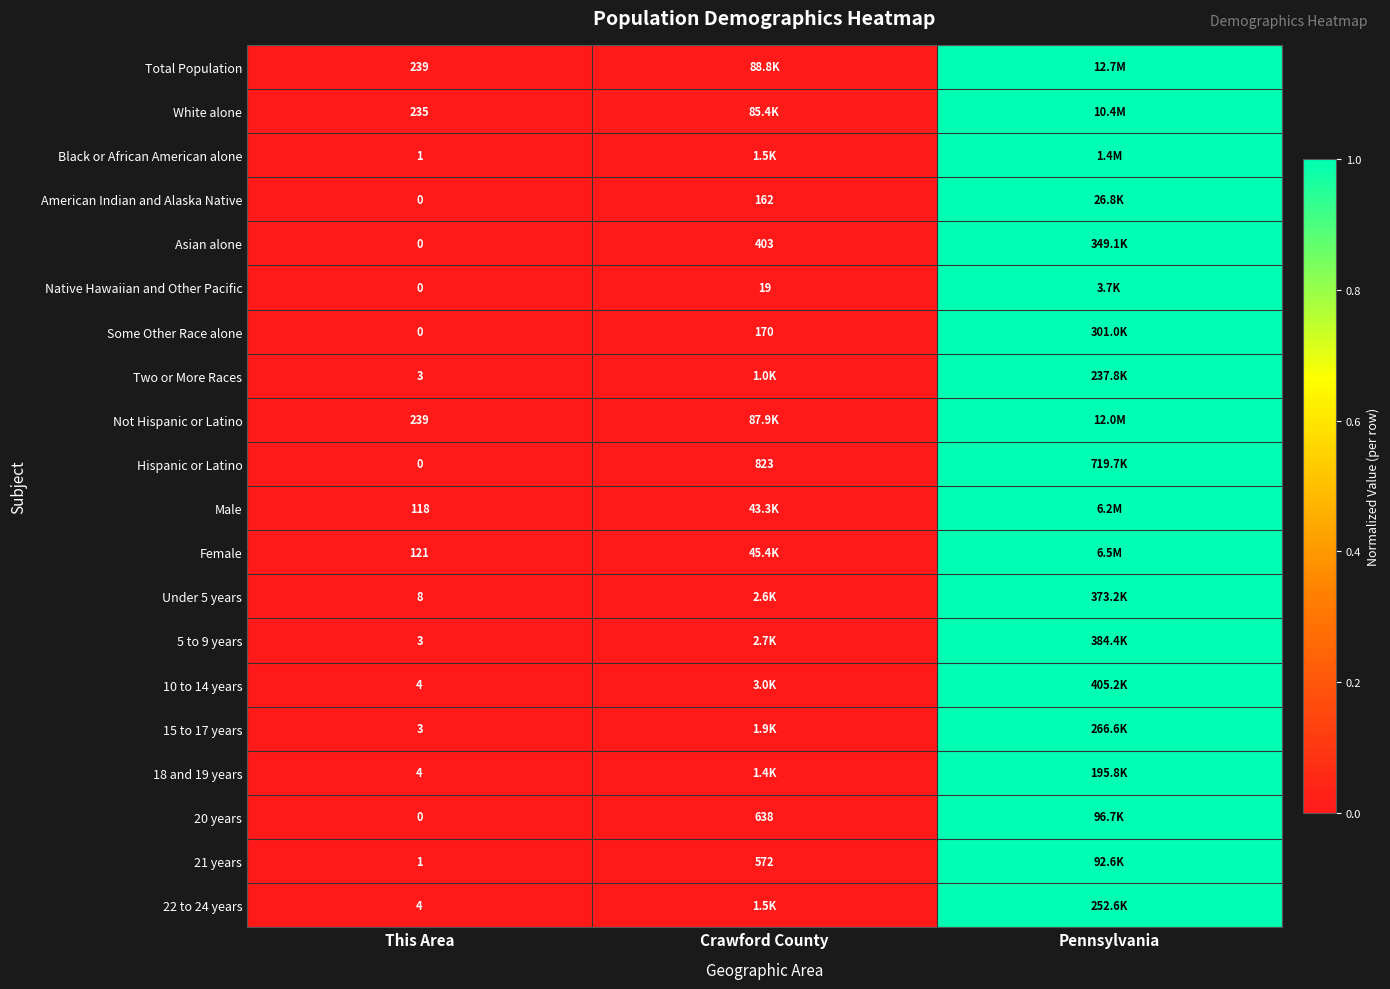

At which label does Male reach its minimum?

This Area